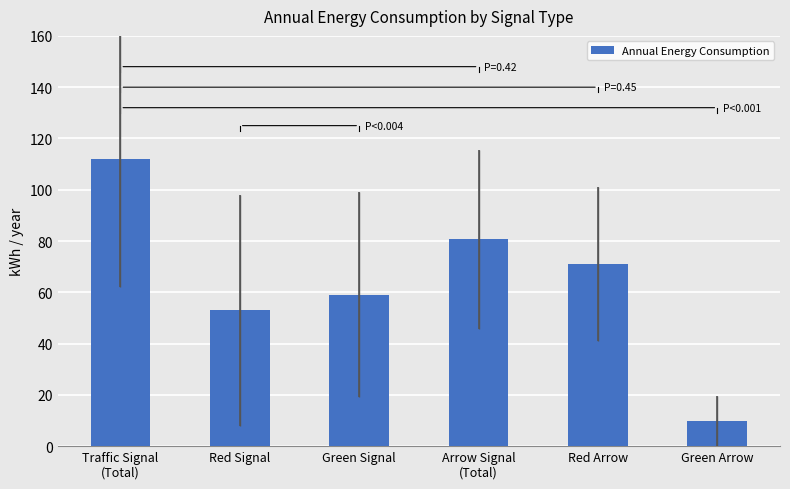

How many distinct data groups are displayed?

1